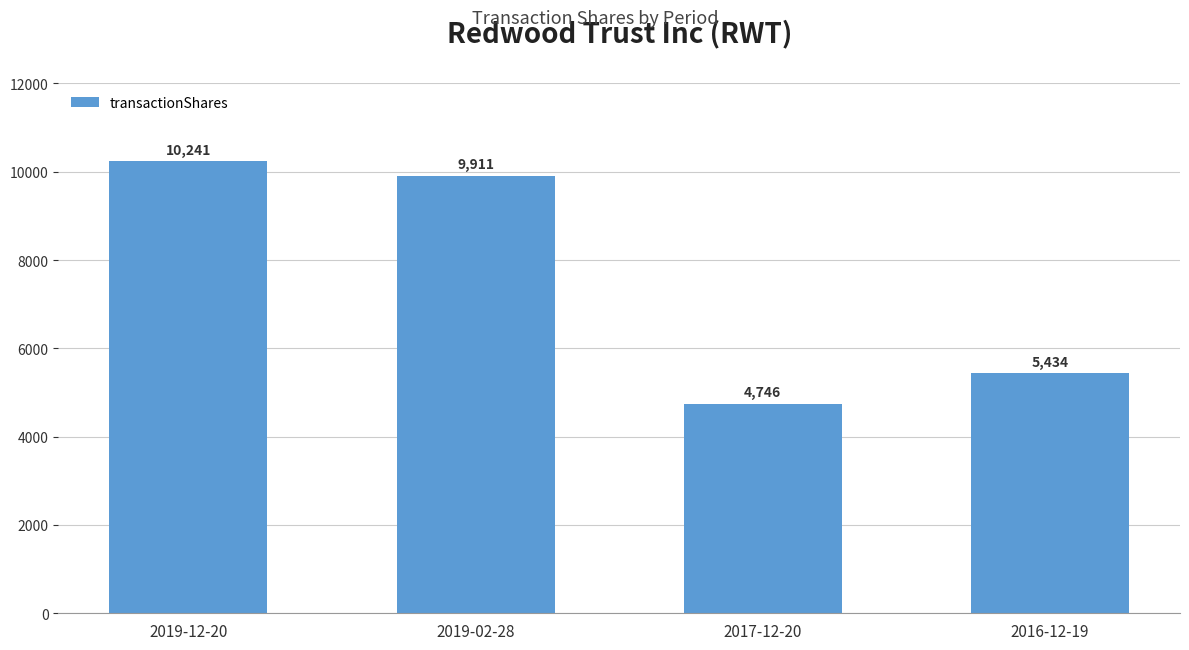

How many data points does each series have?

4